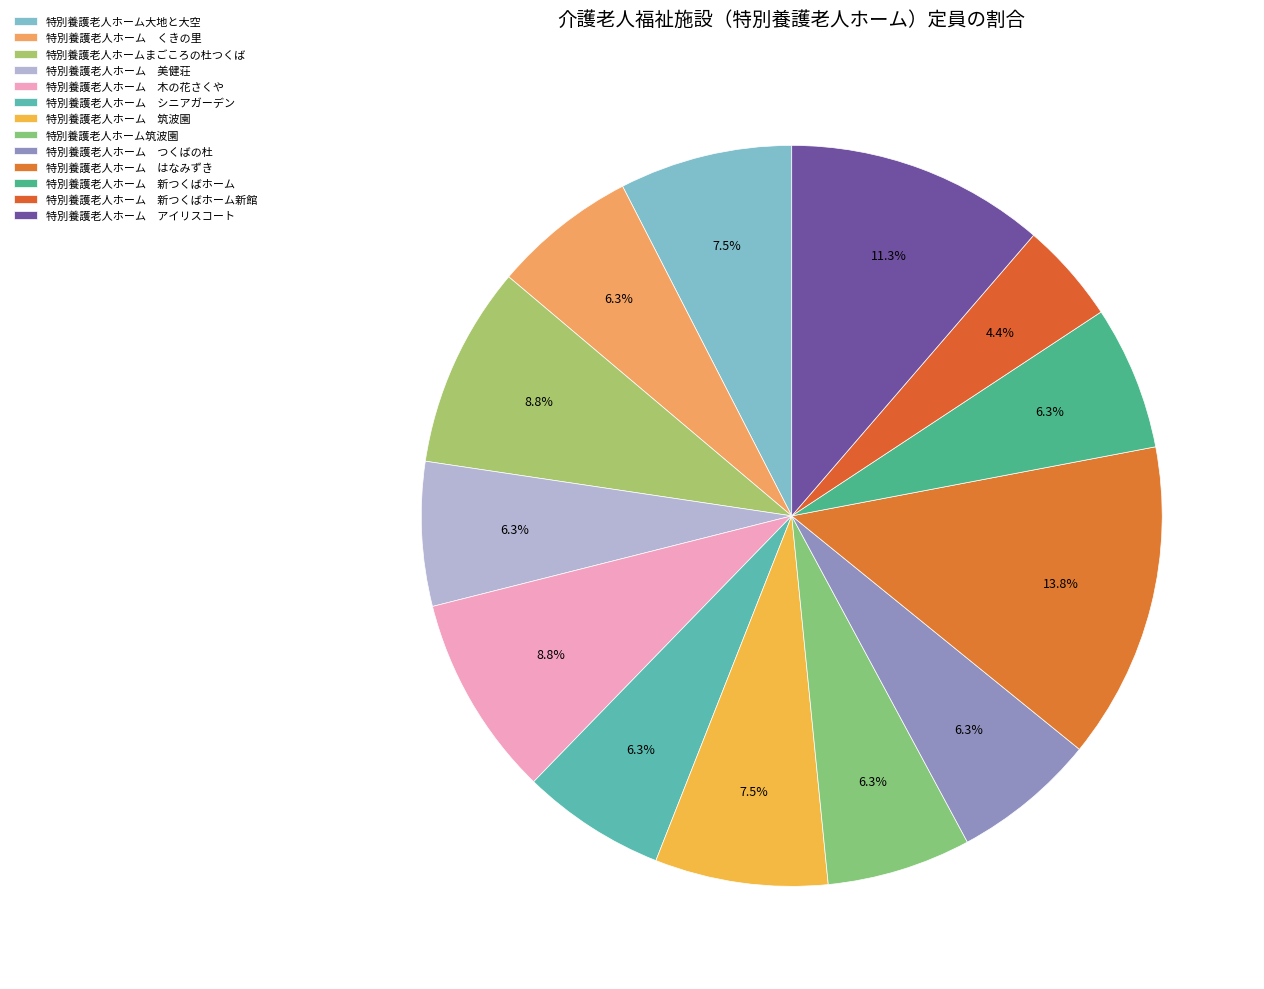

How much of the chart is everything except 特別養護老人ホームまごころの杜つくば?

91.2%